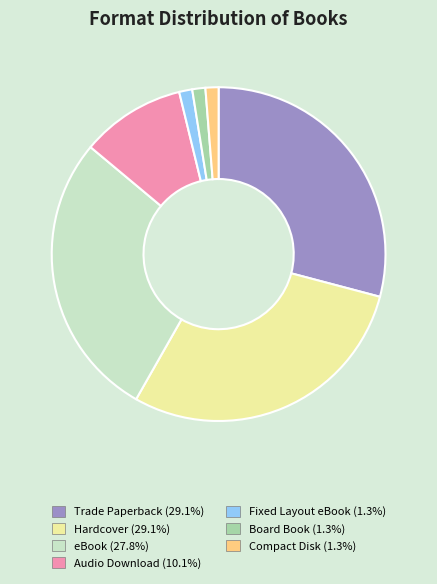

Do Hardcover and Audio Download together represent more than half of the pie?

No